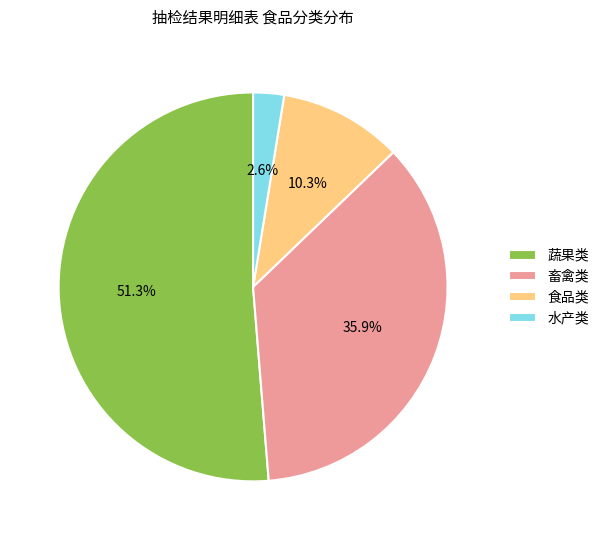

How much of the chart is everything except 畜禽类?

64.1%